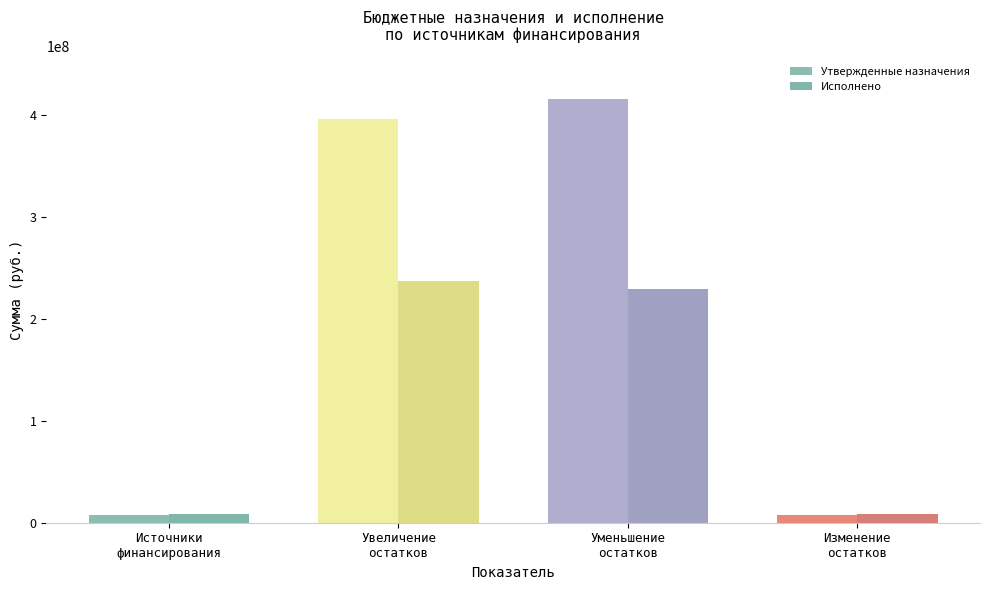

What is the difference between the maximum and second lowest values in the Исполнено series?

229203670.0